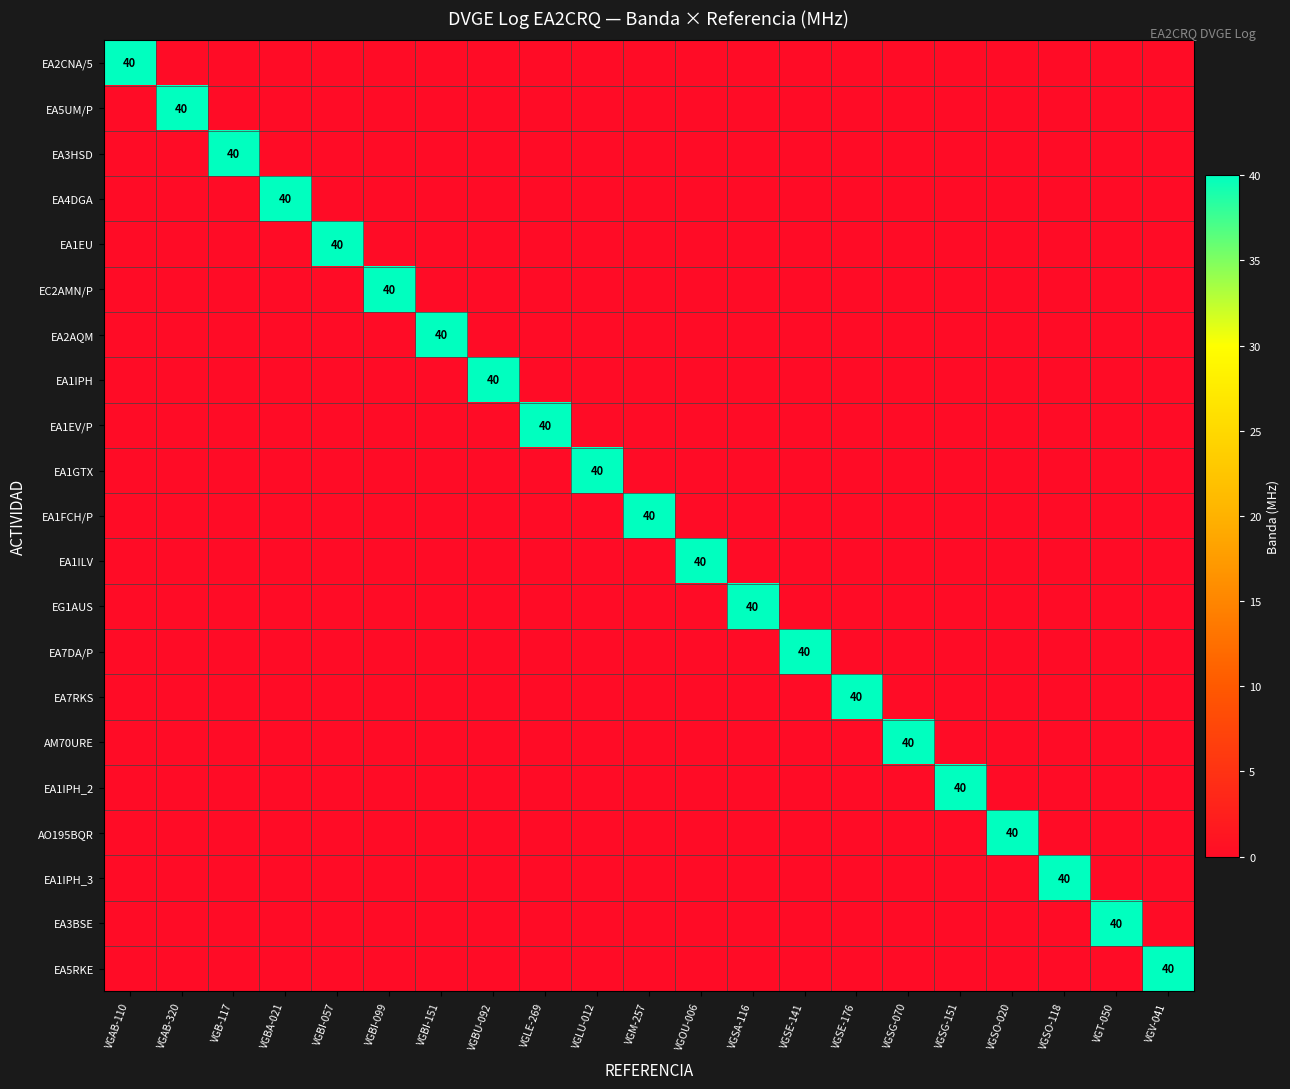

Between VGSE-141 and VGSE-176, which series saw the biggest shift?

EA7DA/P